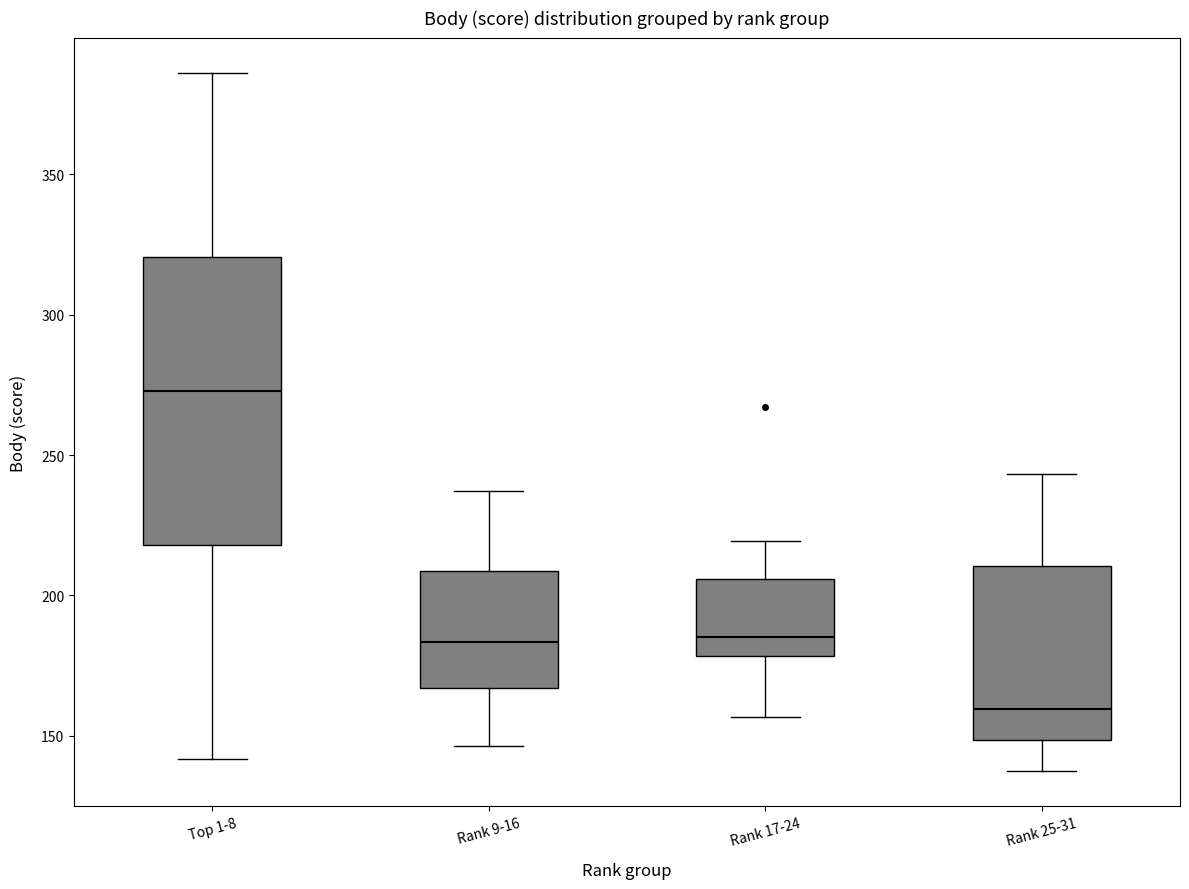

Reading left to right, transcribe this box plot: for each box, give where its median line is, the range the box spans, and where its two whiskers end, as read against the y-axis. The values are not printed on the chart, so give them approximately, as read against the axis.

Top 1-8: median 275, box 220 to 320, whiskers 140 to 385
Rank 9-16: median 185, box 165 to 210, whiskers 145 to 235
Rank 17-24: median 185, box 180 to 205, whiskers 155 to 220
Rank 25-31: median 160, box 150 to 210, whiskers 135 to 245